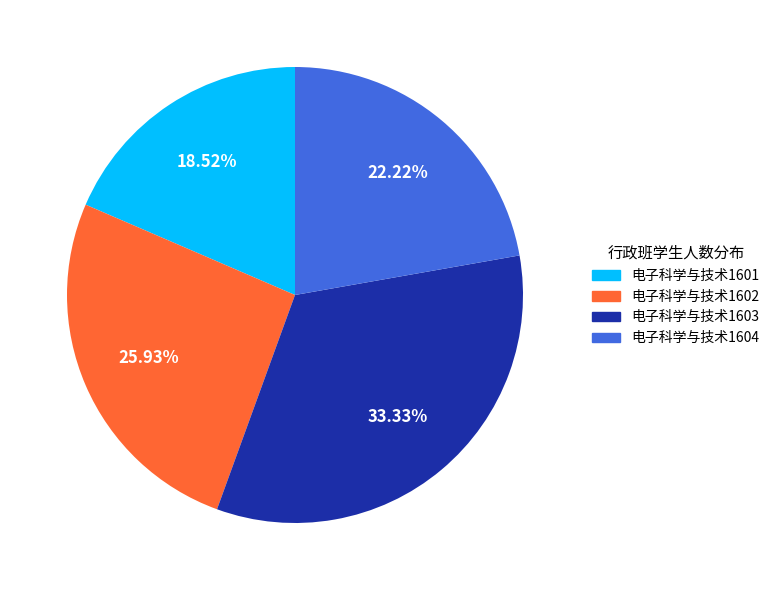

Which category has the biggest portion of the pie?

电子科学与技术1603